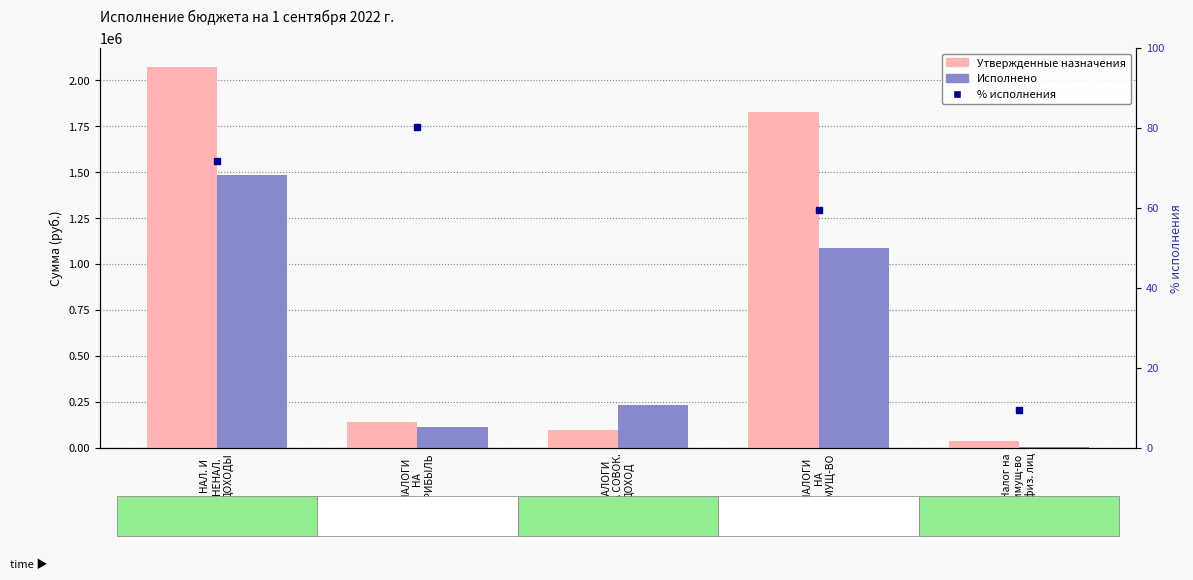

What position from the right is НАЛОГИ
НА СОВОК.
ДОХОД?

3